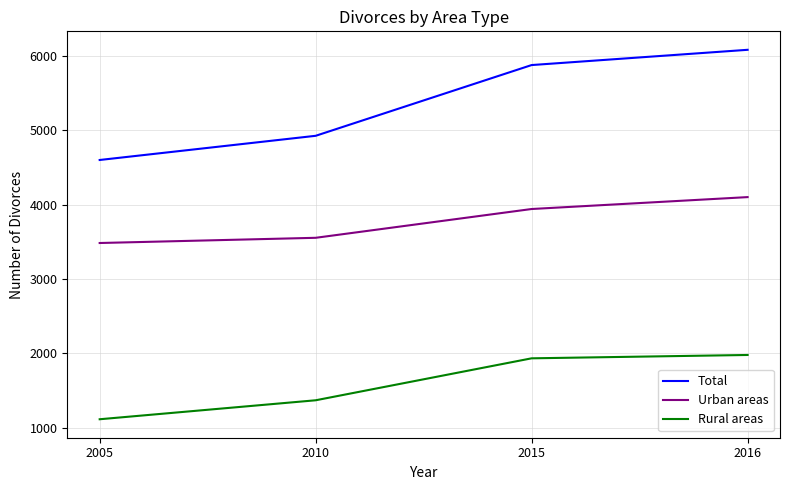

True or false: Rural areas and Urban areas cross at least once.

False